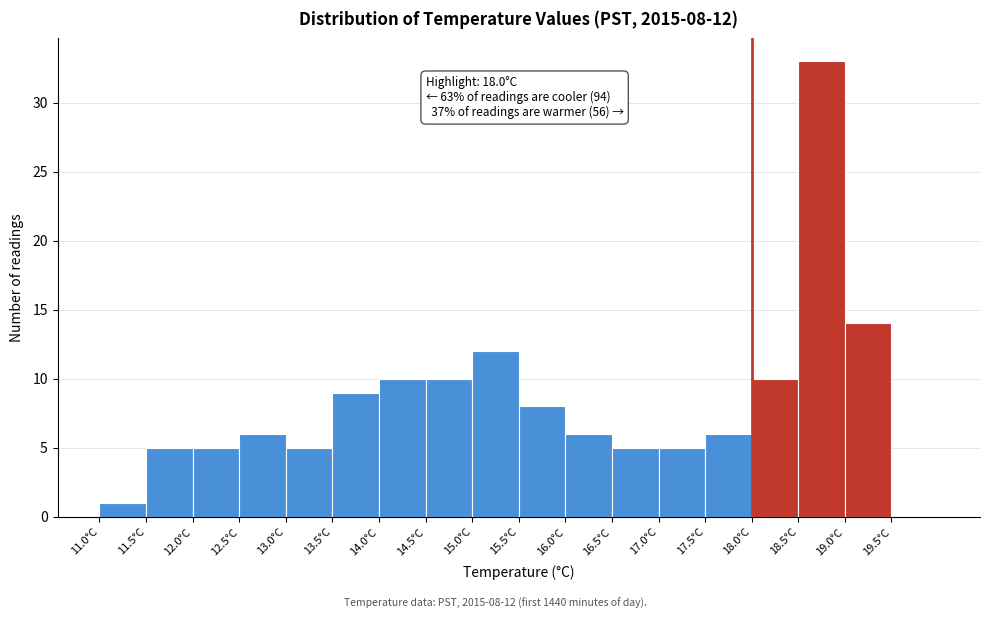

Which range on the x-axis has the tallest bar?

18.5 to 19.0